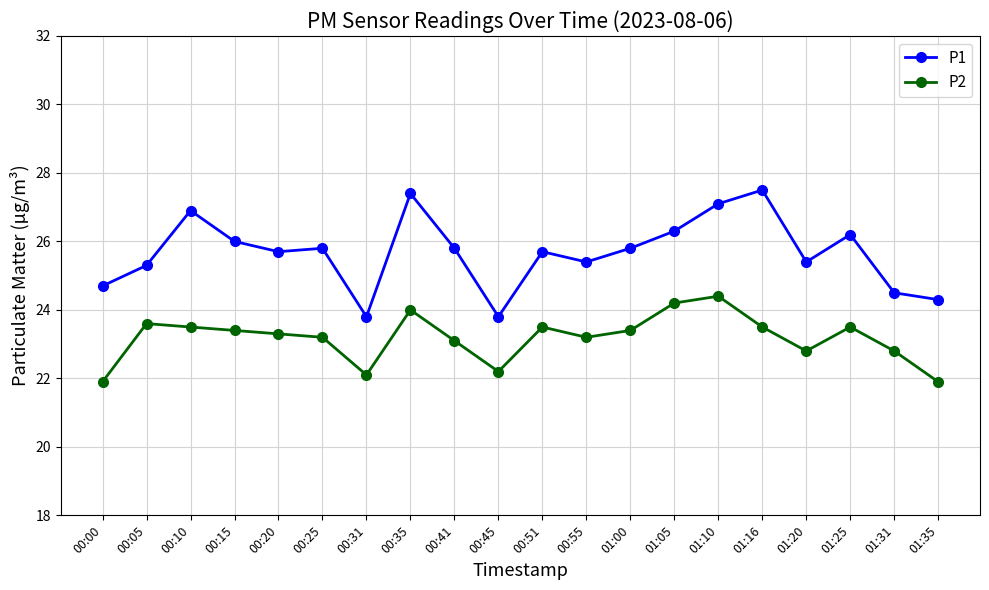

How many lines are shown in the chart?

2